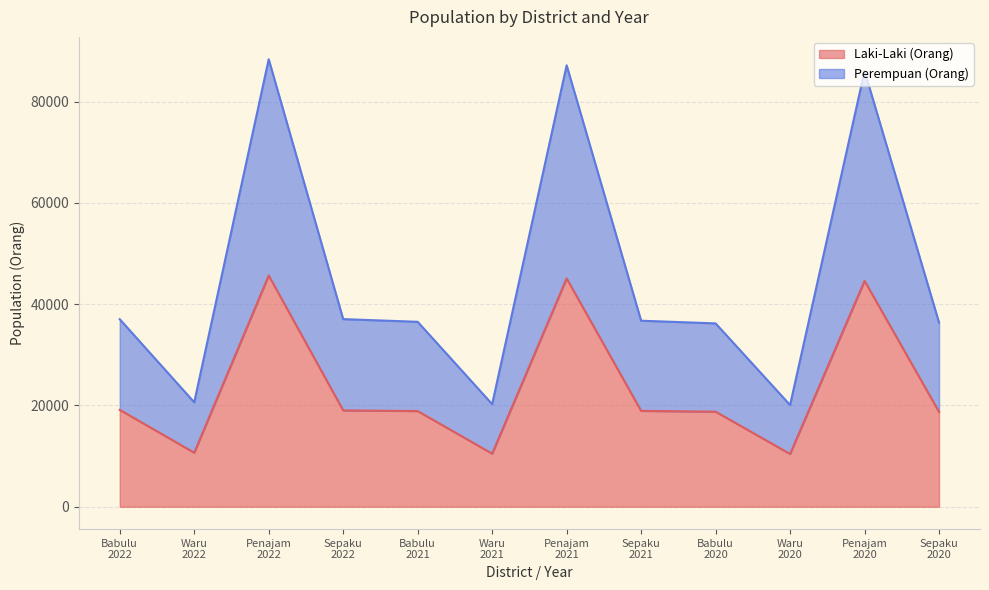

What is the label of the 6th point from the right?

Penajam
2021